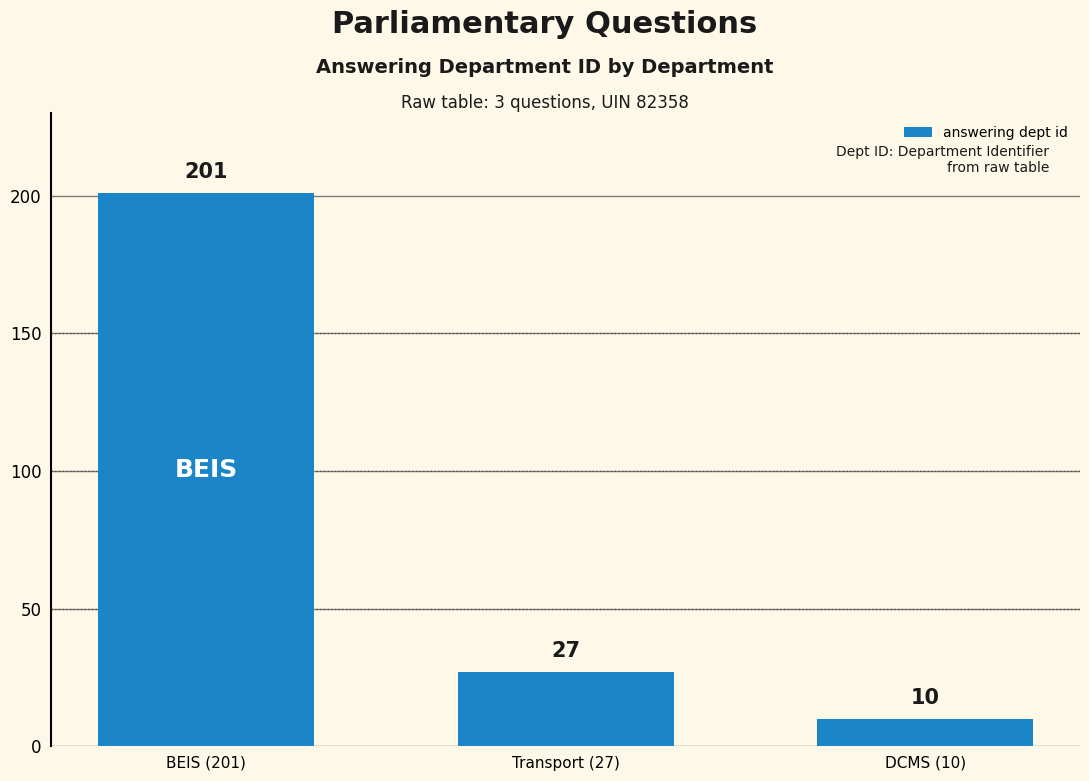

Which category has the highest value across all series?

BEIS (201)